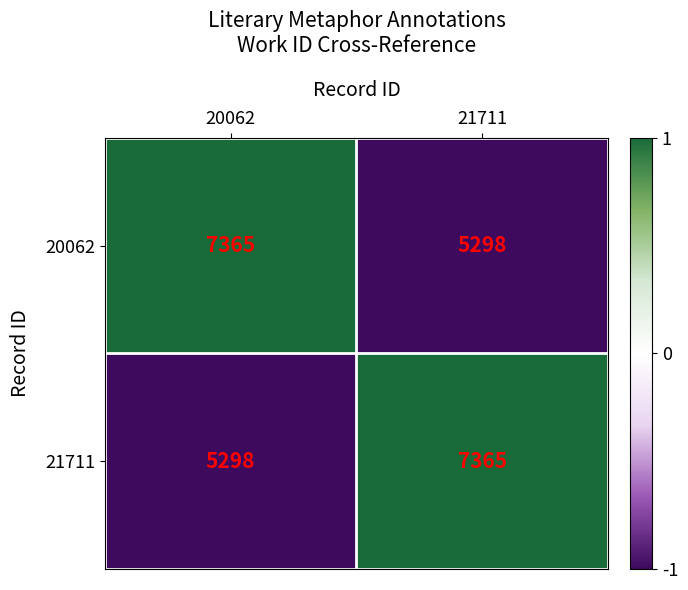

The value of 20062 at 21711 is 8001. True or false?

False